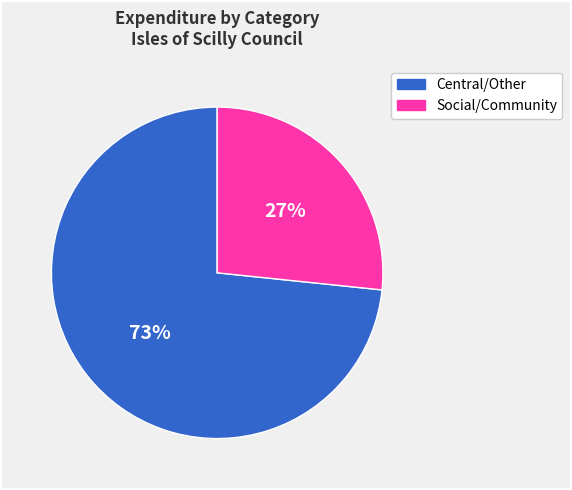

Is there any slice that represents more than half of the pie?

Yes